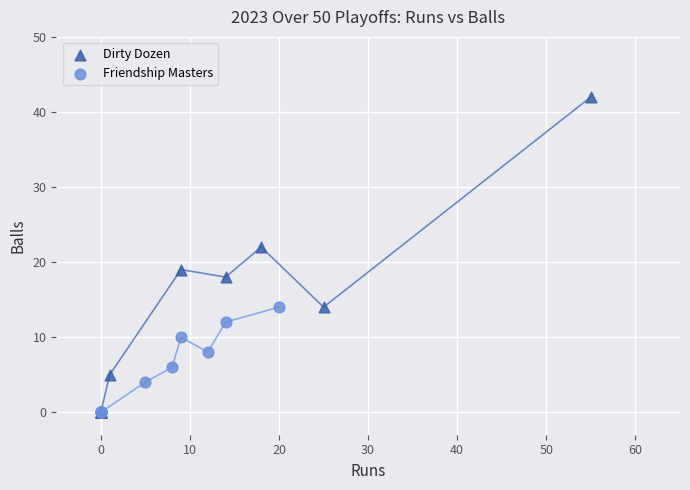

Which series has the largest Y range (max minus min)?

Dirty Dozen